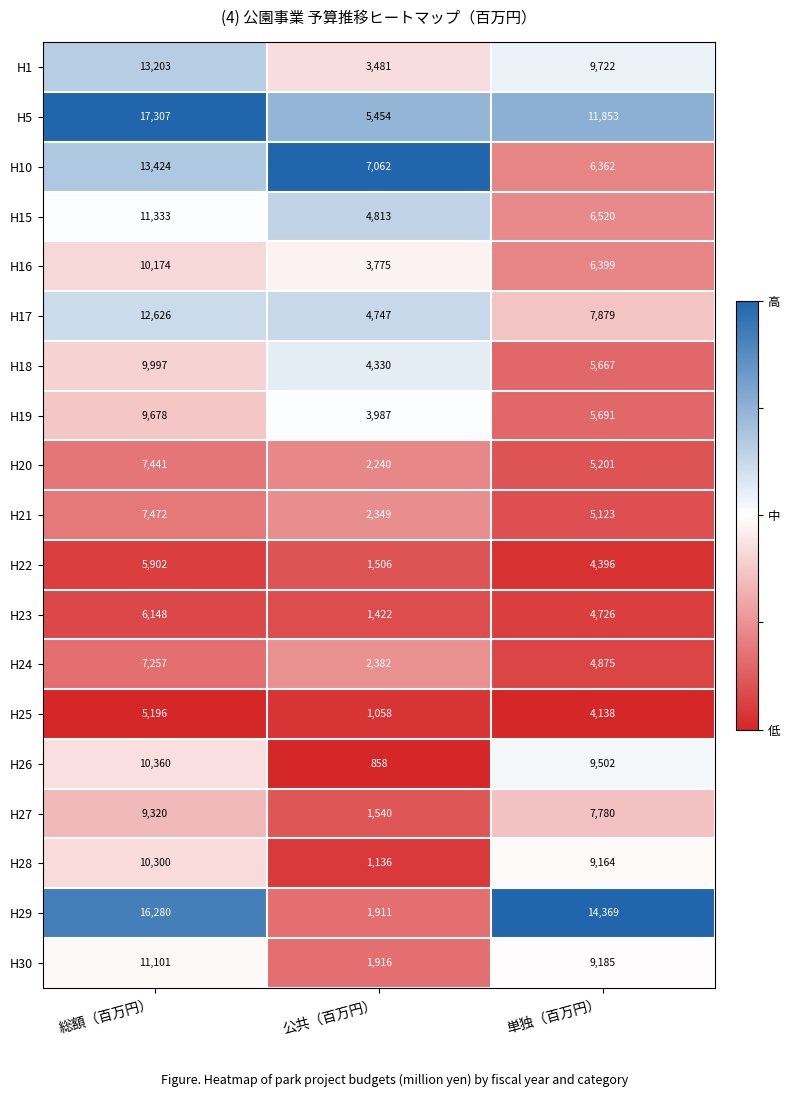

What is the average value of the H25 series?

3464